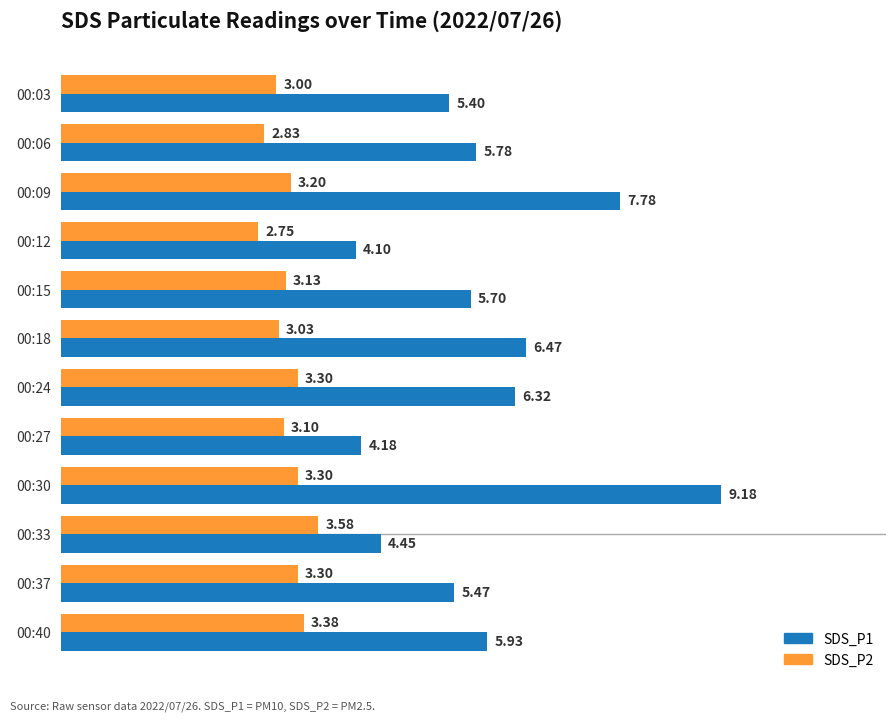

What is the difference between the maximum and minimum values in the SDS_P1 series?

5.1